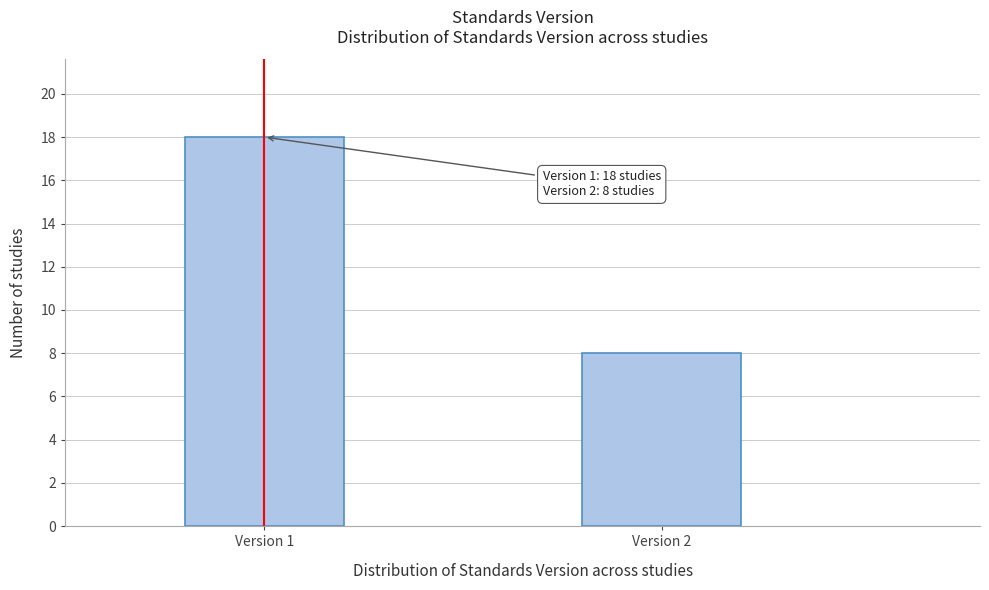

Reading right to left, transcribe all the data shown in this chart.

8	18